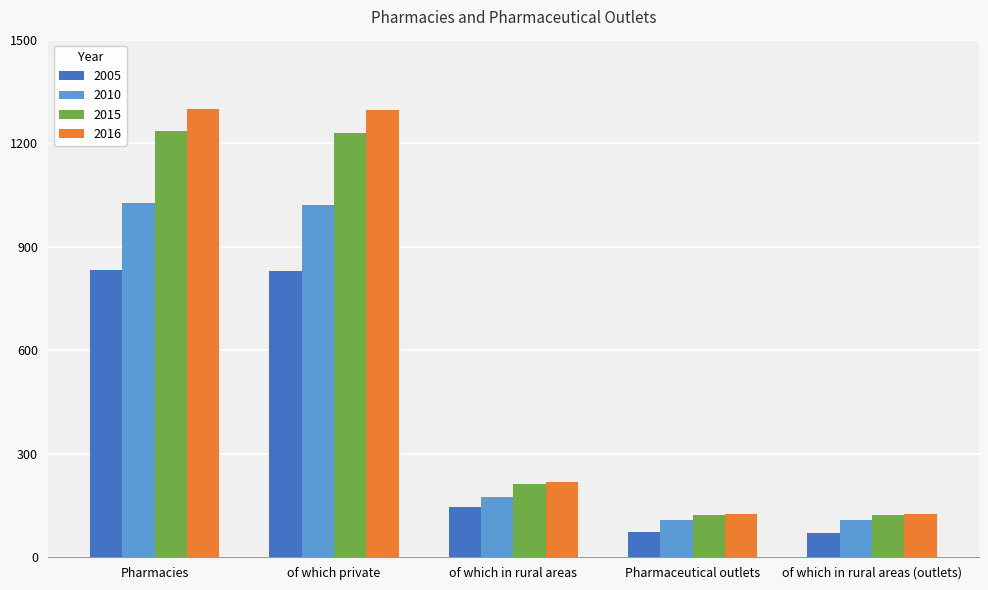

What is the total value across all series at of which in rural areas (outlets)?

428